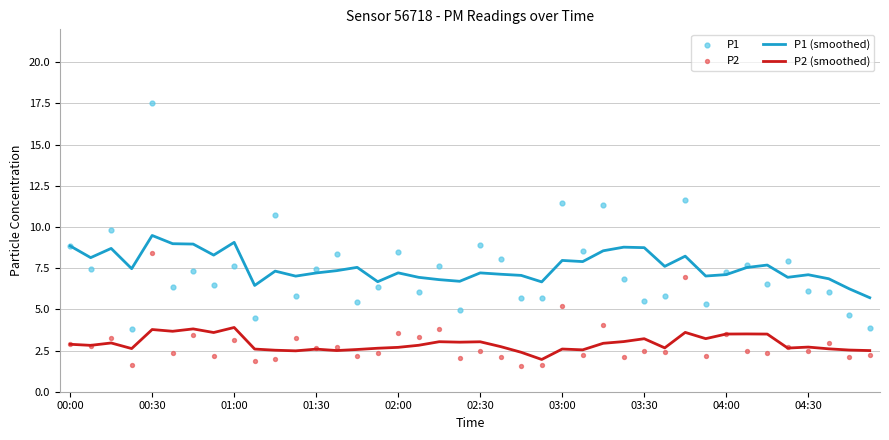

Which series reaches the maximum Y coordinate?

P1